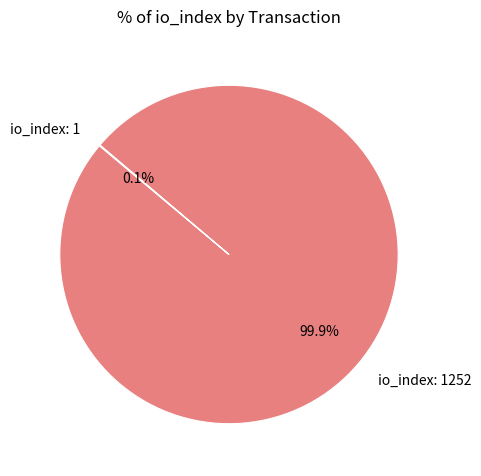

Is there any slice that represents more than half of the pie?

Yes